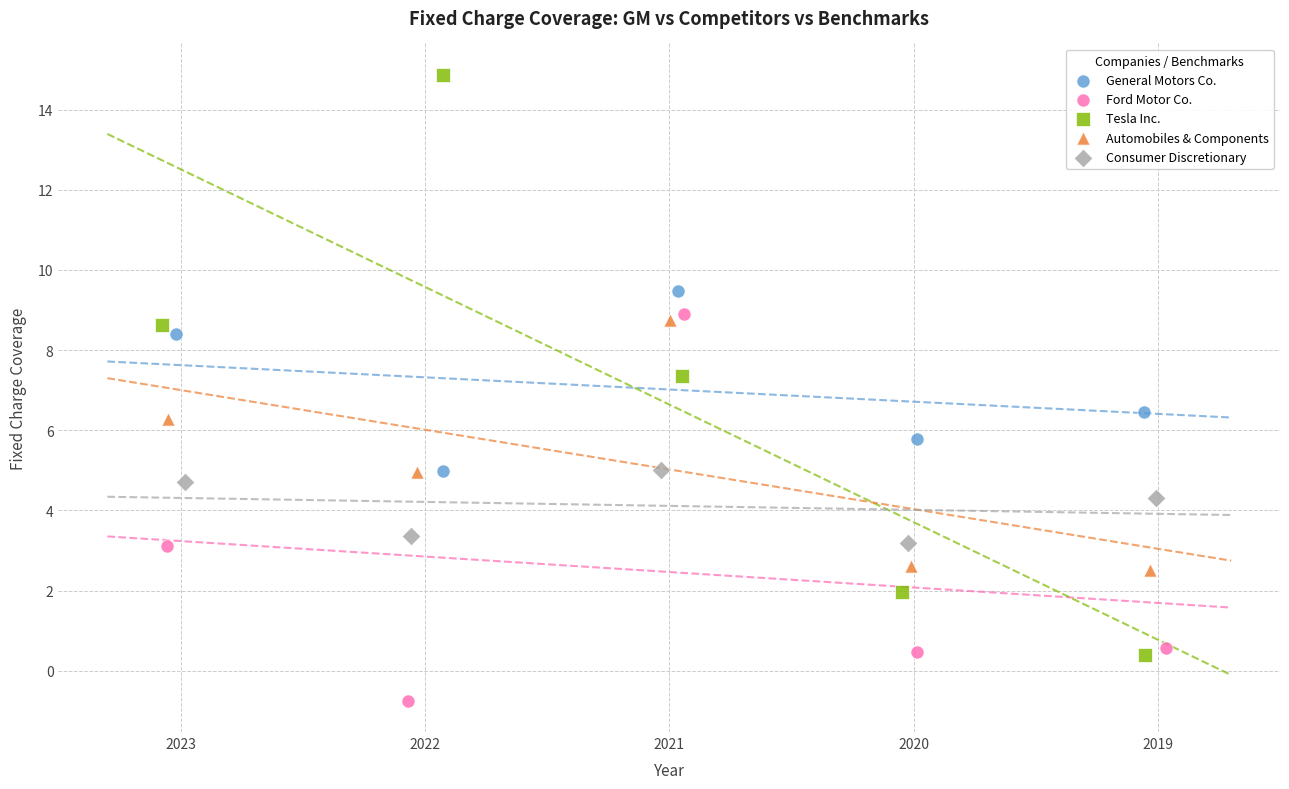

Which series contains the lowest Y value?

Ford Motor Co.